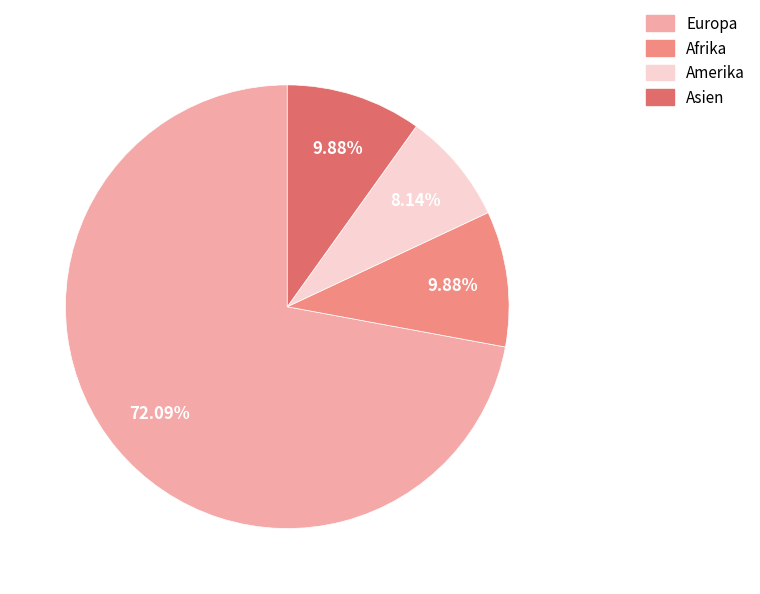

Count the number of slices in the pie.

4